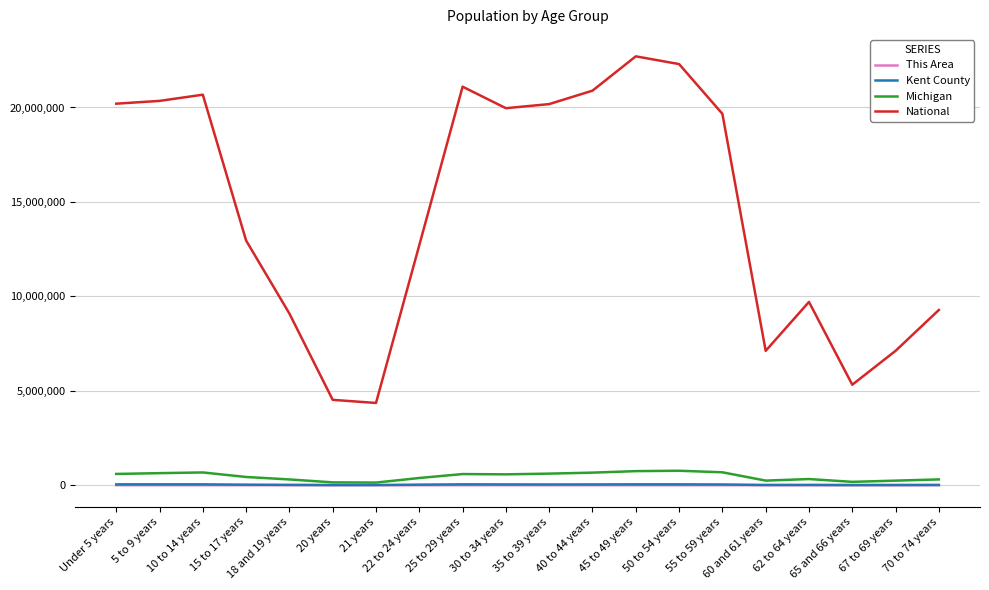

What is the highest value of the Michigan series?

765452